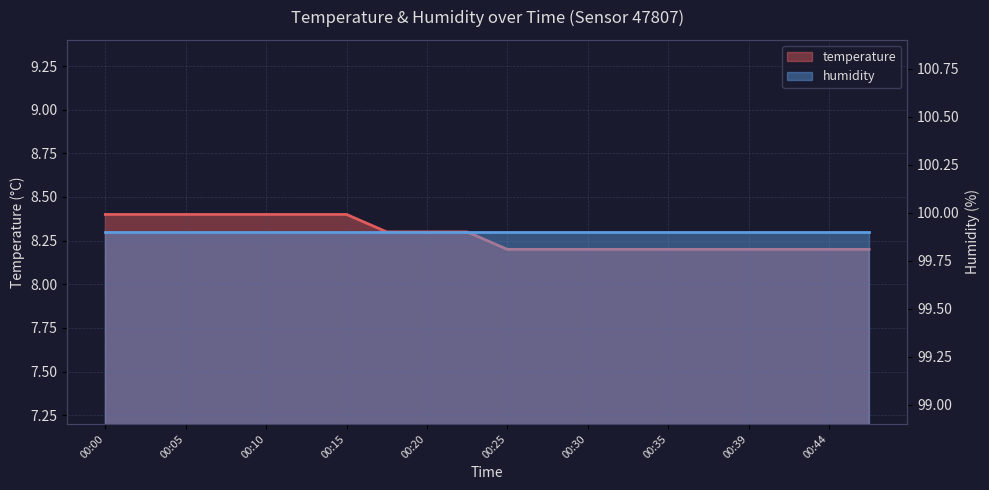

Rank the categories by value from lowest to highest.

00:25, 00:27, 00:30, 00:32, 00:35, 00:37, 00:39, 00:42, 00:44, 00:47, 00:18, 00:20, 00:22, 00:00, 00:03, 00:05, 00:08, 00:10, 00:13, 00:15